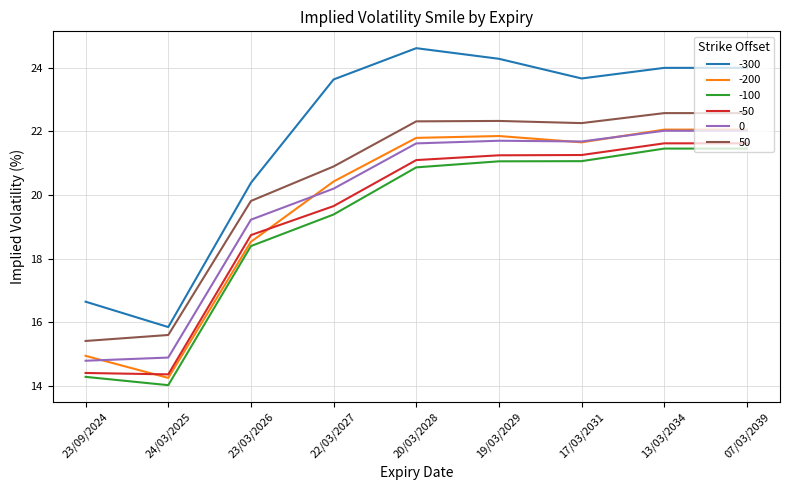

True or false: -300 has a value of 10.0 at 23/03/2026.

False